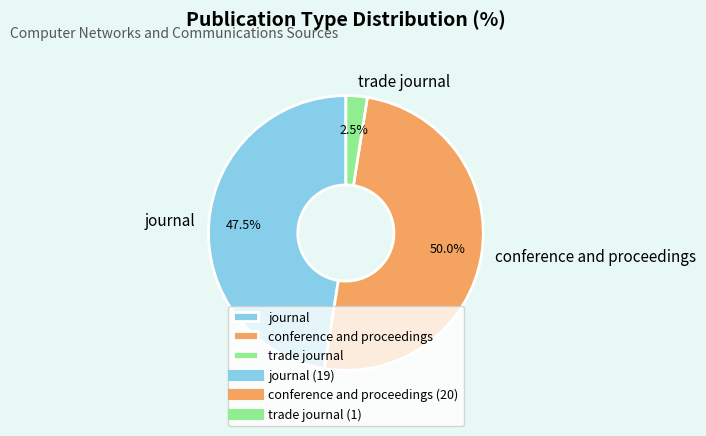

Do conference and proceedings and trade journal together represent more than half of the pie?

Yes